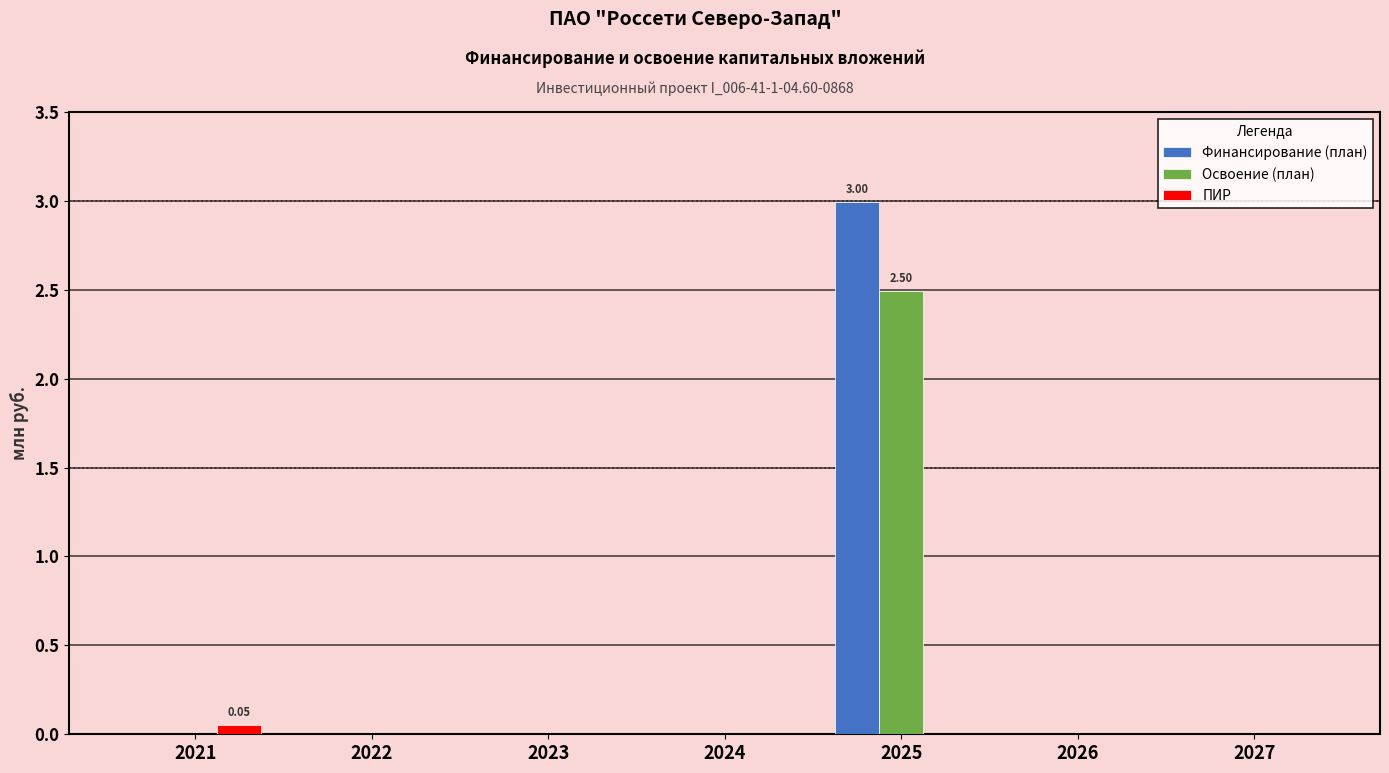

At which category is the sum across all series the highest?

2025